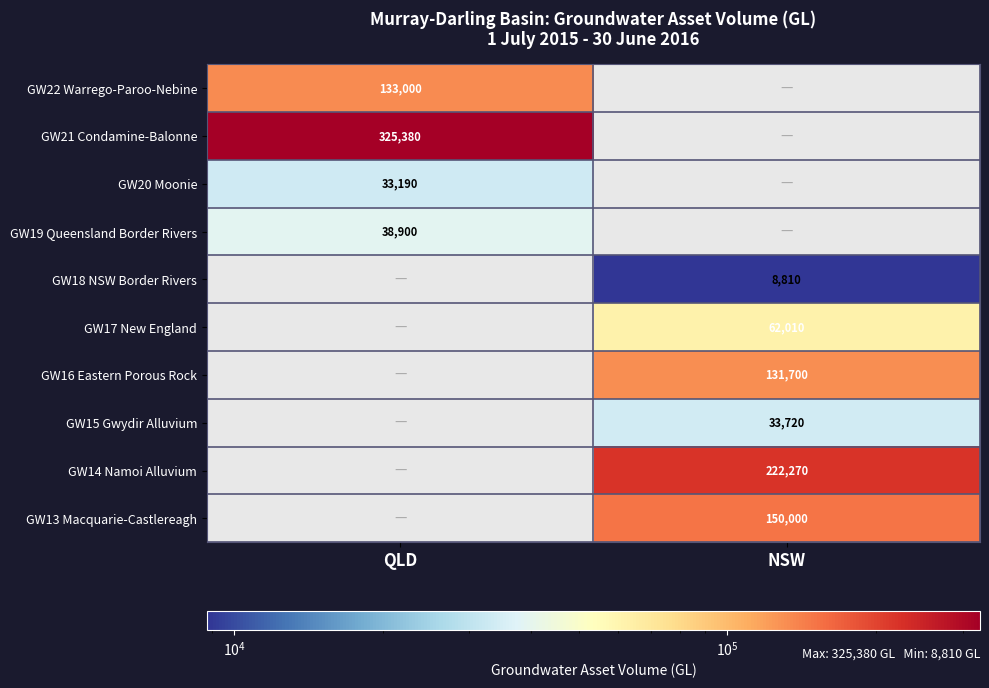

The value of GW20 Moonie at QLD is 33190. True or false?

True